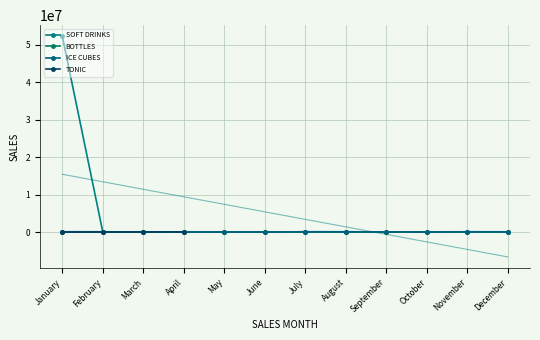

What is the total value across all series at May?

132042